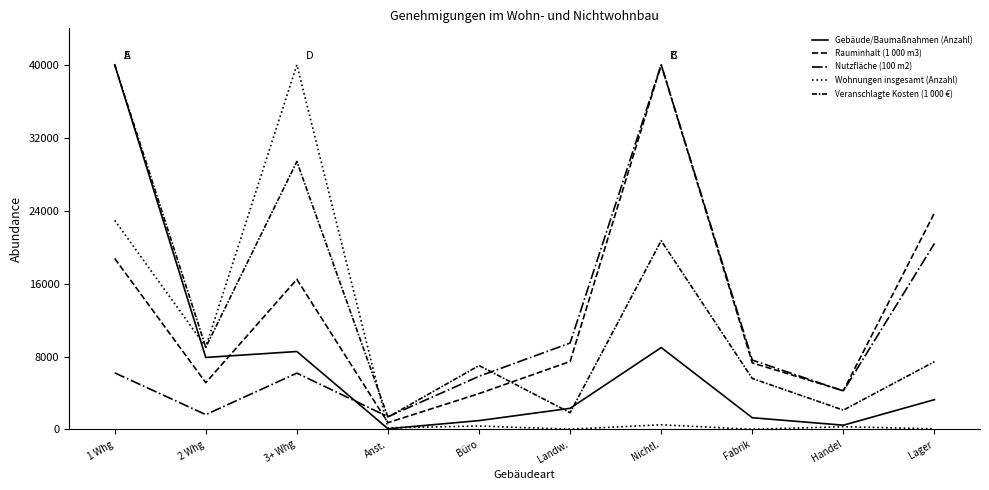

Reading right to left, extract all data points from this chart.

Gebäude/Baumaßnahmen (Anzahl): Lager=3267.2	Handel=464.9	Fabrik=1284.9	Nichtl.=8981.4	Landw.=2318.0	Büro=968.5	Anst.=77.5	3+ Whg=8548.8	2 Whg=7896.7	1 Whg=40000.0
Rauminhalt (1 000 m3): Lager=23745.7	Handel=4249.7	Fabrik=7300.5	Nichtl.=40000.0	Landw.=7453.2	Büro=3932.8	Anst.=744.6	3+ Whg=16468.1	2 Whg=5127.9	1 Whg=18755.3
Nutzfläche (100 m2): Lager=20403.1	Handel=4214.4	Fabrik=7608.4	Nichtl.=40000.0	Landw.=9479.2	Büro=5828.2	Anst.=1393.0	3+ Whg=6175.8	2 Whg=1625.0	1 Whg=6206.1
Wohnungen insgesamt (Anzahl): Lager=70.4	Handel=296.3	Fabrik=22.2	Nichtl.=507.4	Landw.=29.6	Büro=374.0	Anst.=174.1	3+ Whg=40000.0	2 Whg=9058.4	1 Whg=22942.3
Veranschlagte Kosten (1 000 €): Lager=7433.6	Handel=2118.4	Fabrik=5588.8	Nichtl.=20704.4	Landw.=1834.3	Büro=7009.6	Anst.=1347.7	3+ Whg=29386.2	2 Whg=9005.2	1 Whg=40000.0